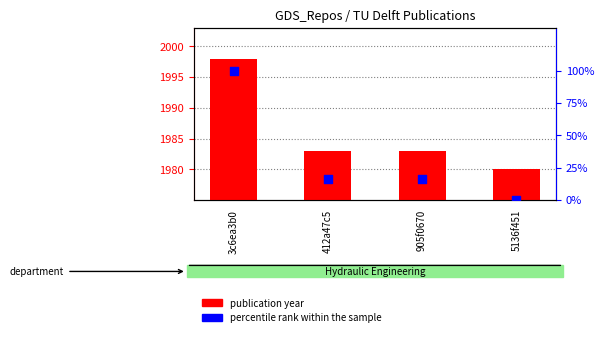

Which series reaches the minimum Y coordinate?

percentile rank within the sample